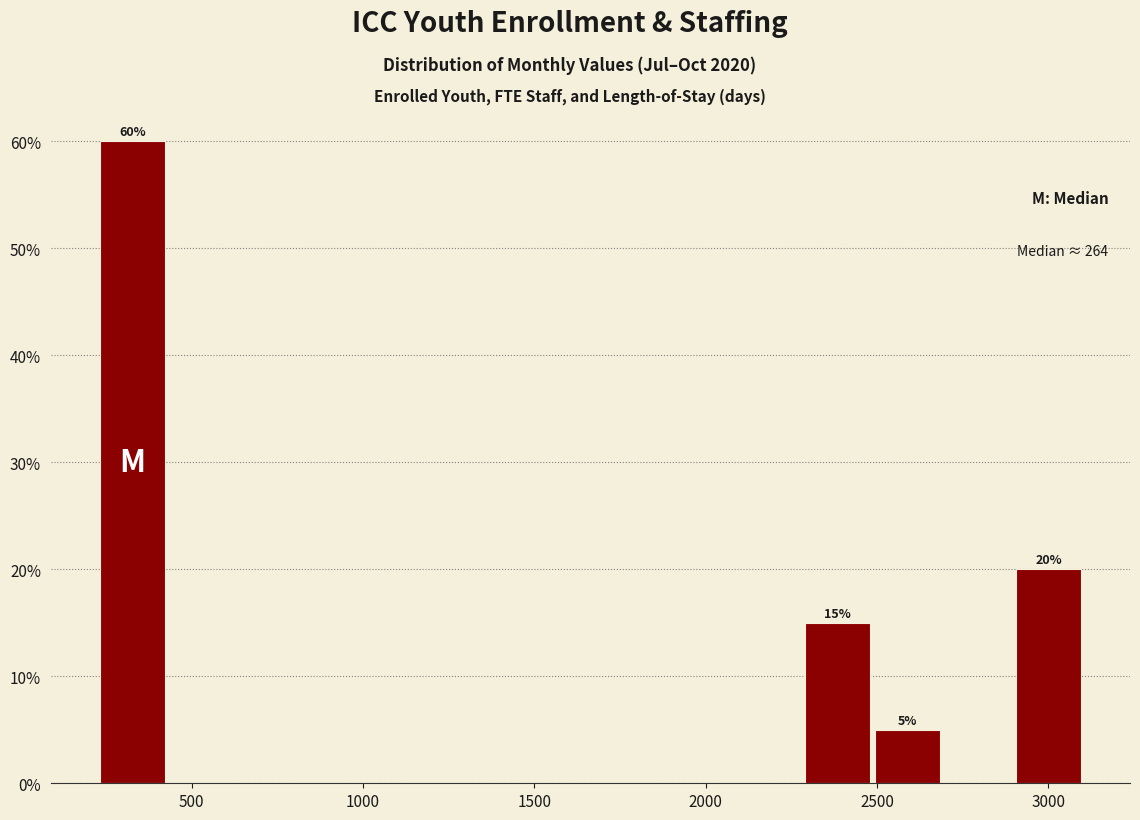

Which range on the x-axis has the tallest bar?

200 to 450